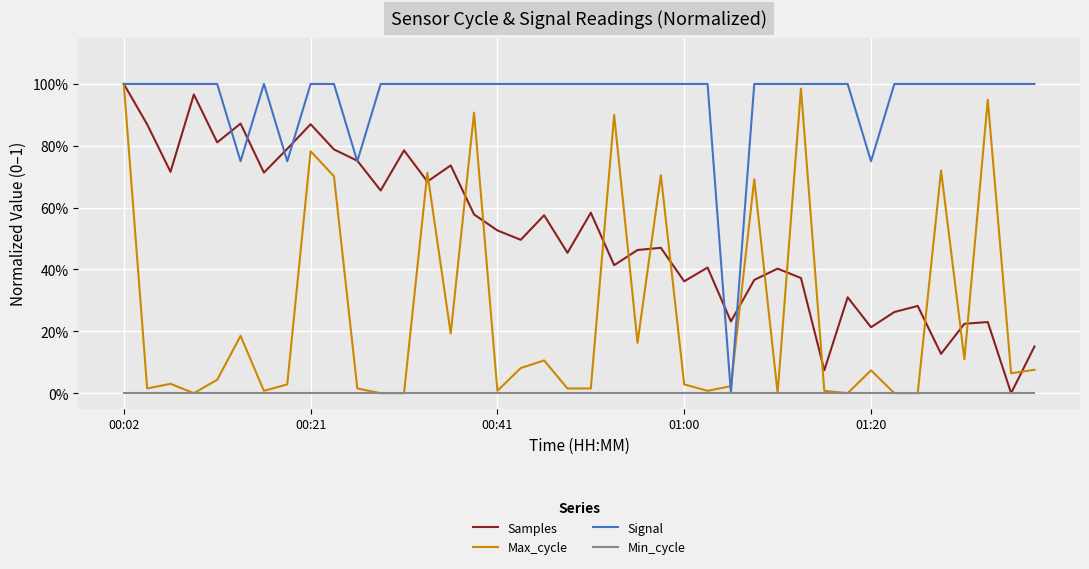

Which series has the largest total across all categories?

Signal